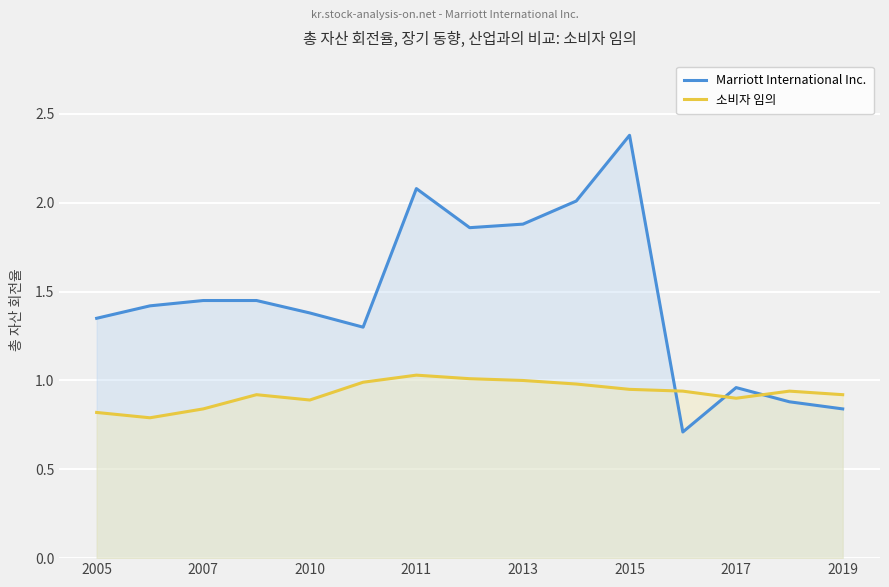

After their last crossing, which series has the higher values: Marriott International Inc. or 소비자 임의?

소비자 임의